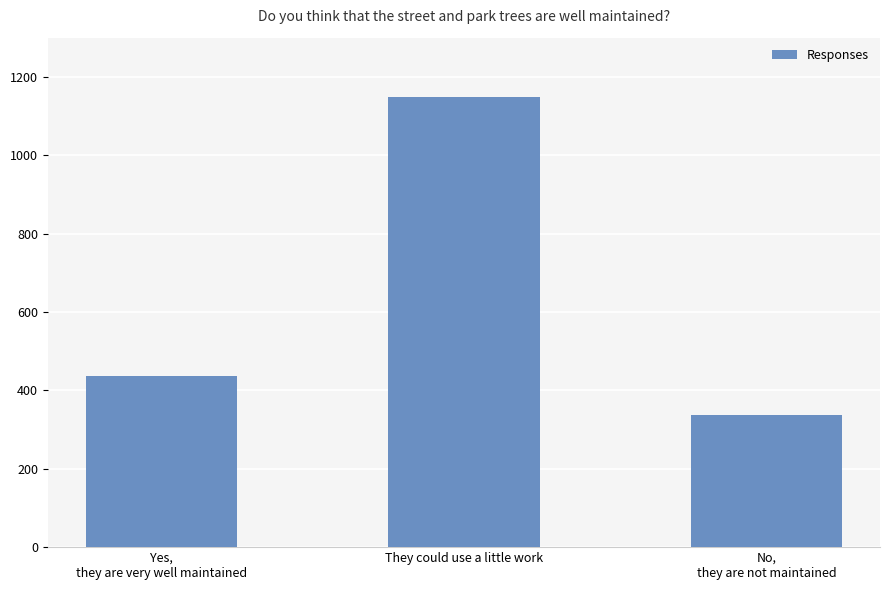

The chart shows a value of 1149 at They could use a little work. True or false?

True